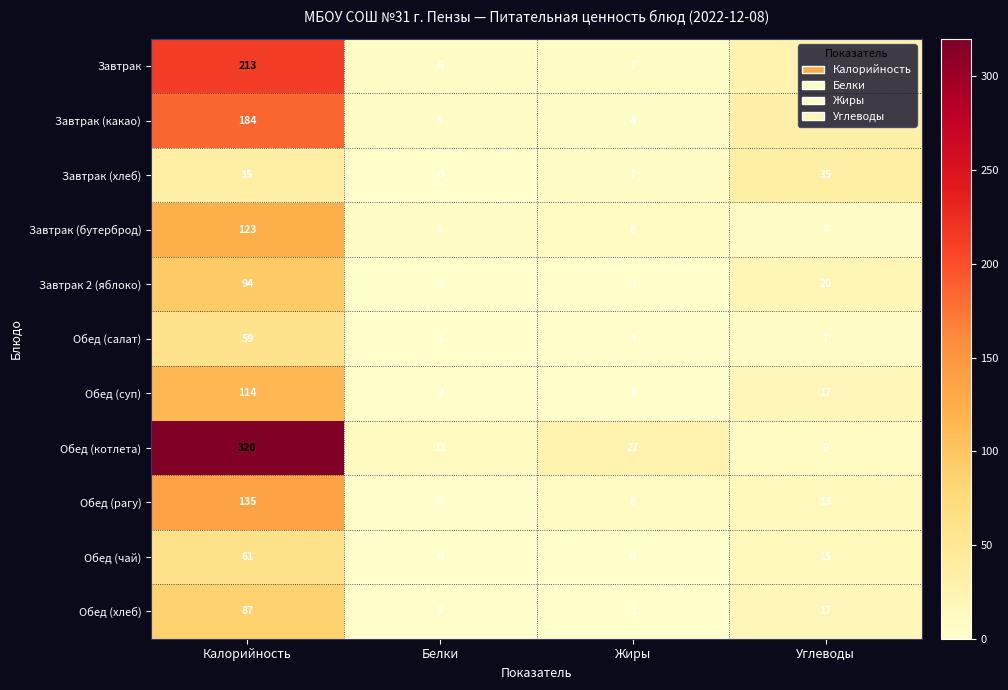

At which category is the sum across all series the highest?

Калорийность